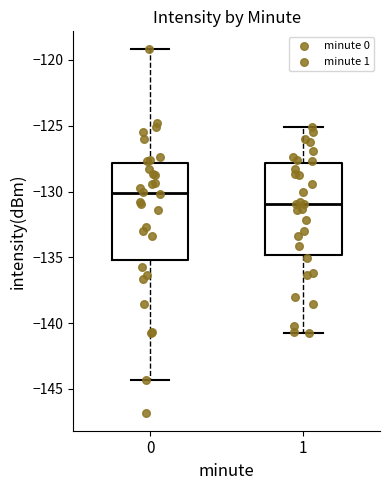

Which box's median line is the lowest?

1